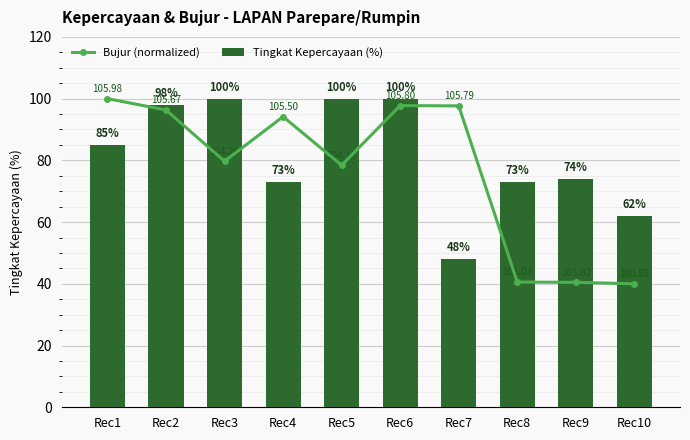

Is it true that Bujur (normalized) equals 150.5 at Rec2?

False